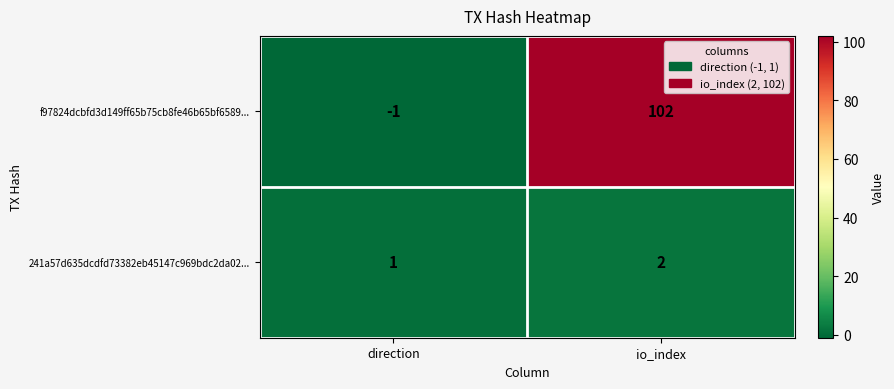

At which category is the sum across all series the highest?

io_index